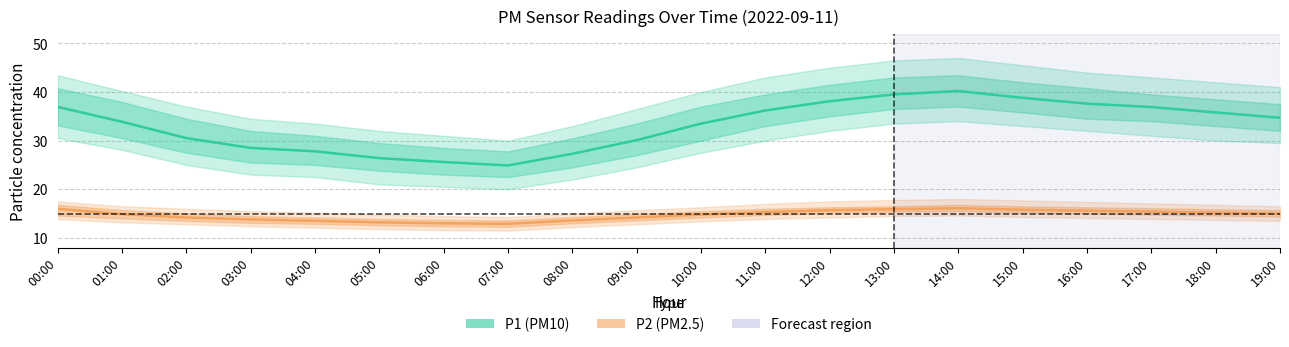

At which category does the chart reach its minimum across all series?

07:00